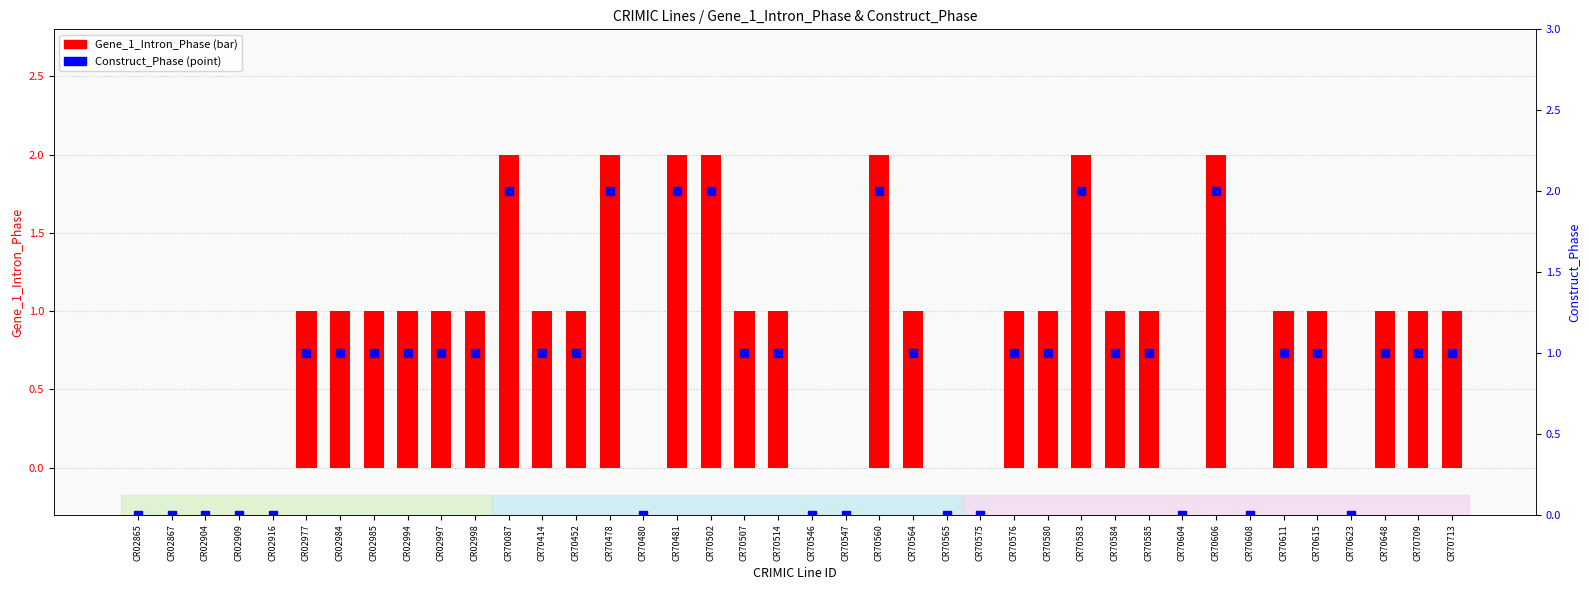

Reading left to right, what are all the values shown in this chart?

Gene_1_Intron_Phase: 0	0	0	0	0	1	1	1	1	1	1	2	1	1	2	0	2	2	1	1	0	0	2	1	0	0	1	1	2	1	1	0	2	0	1	1	0	1	1	1
Construct_Phase: 0	0	0	0	0	1	1	1	1	1	1	2	1	1	2	0	2	2	1	1	0	0	2	1	0	0	1	1	2	1	1	0	2	0	1	1	0	1	1	1